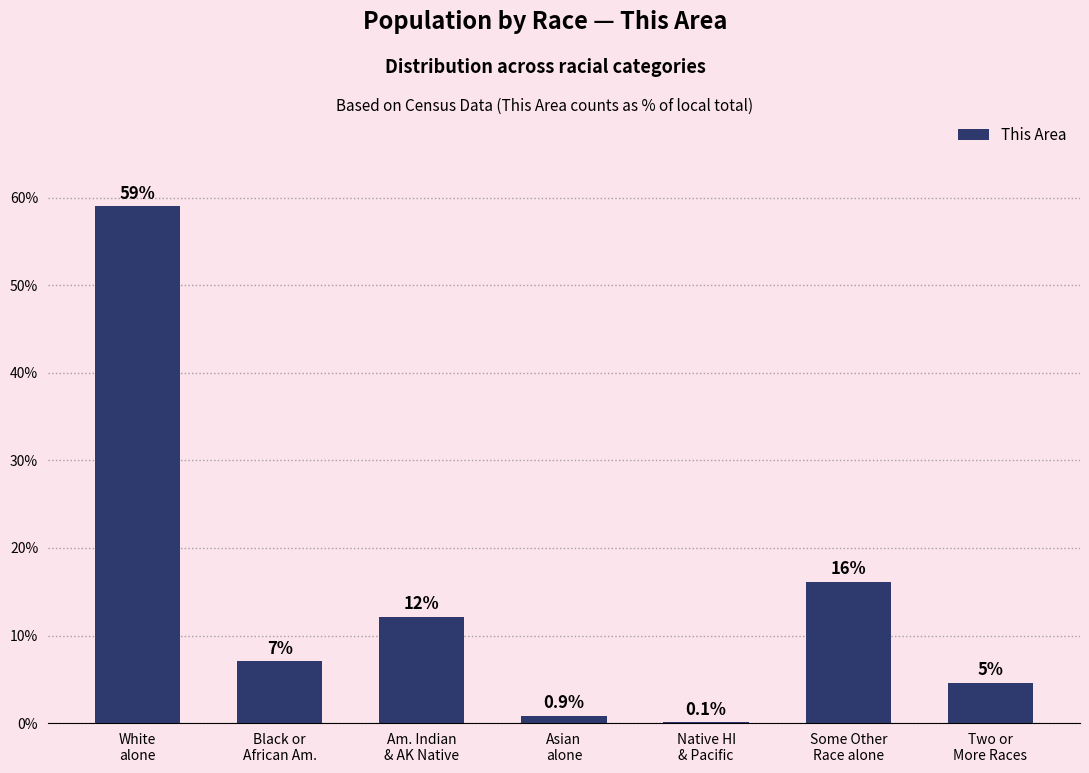

How many data points are less than 7?

3